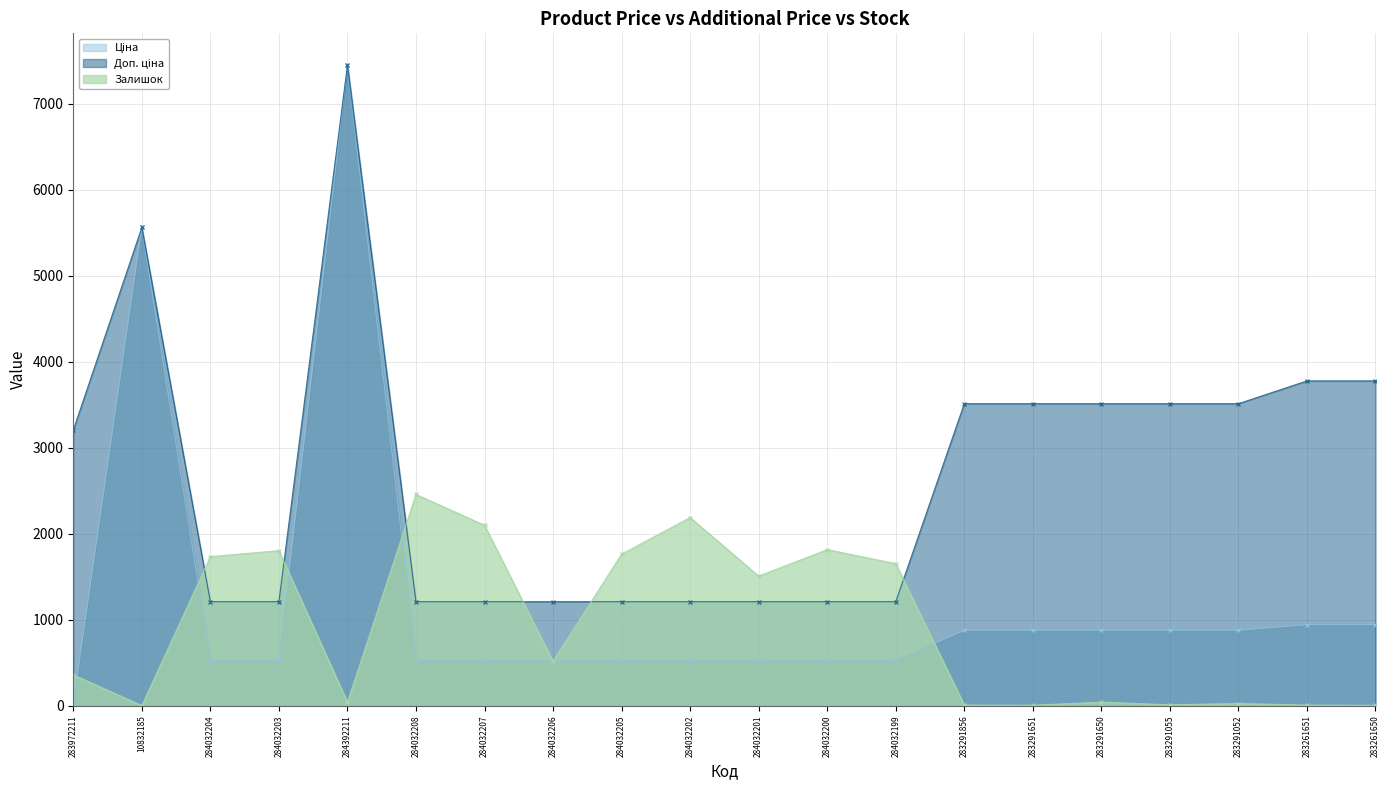

What is the value of the Залишок point at the 5th from the left?

44.0